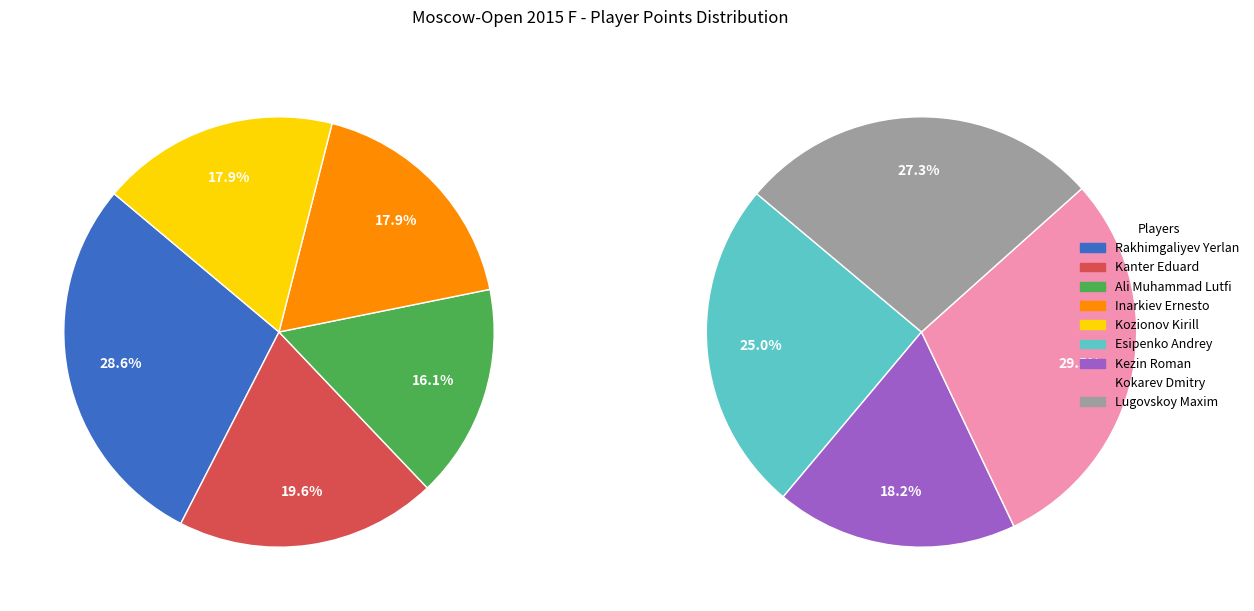

What is the largest slice in the pie chart?

Rakhimgaliyev Yerlan